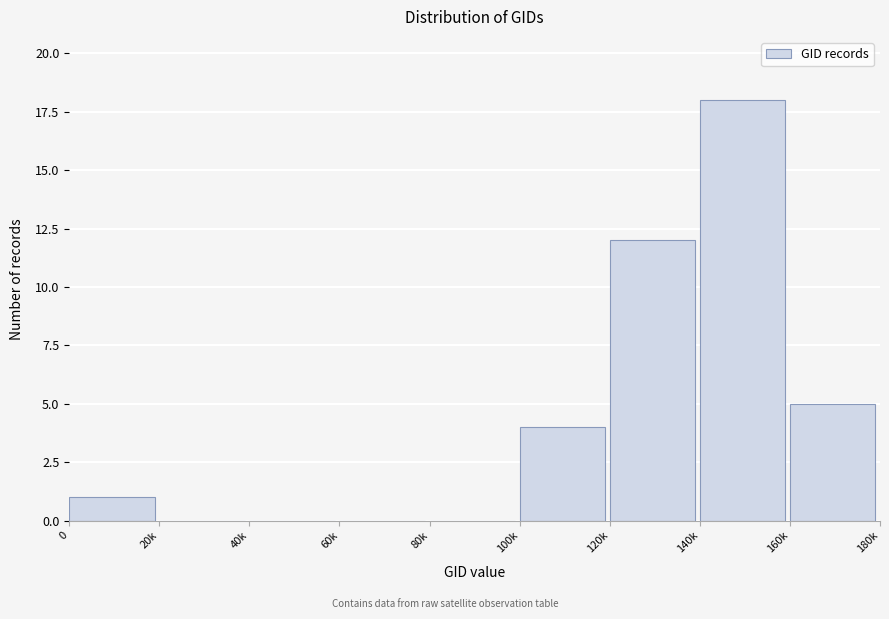

Reading right to left, extract all data points from this chart.

160k=5	140k=18	120k=12	100k=4	80k=0	60k=0	40k=0	20k=0	0=1